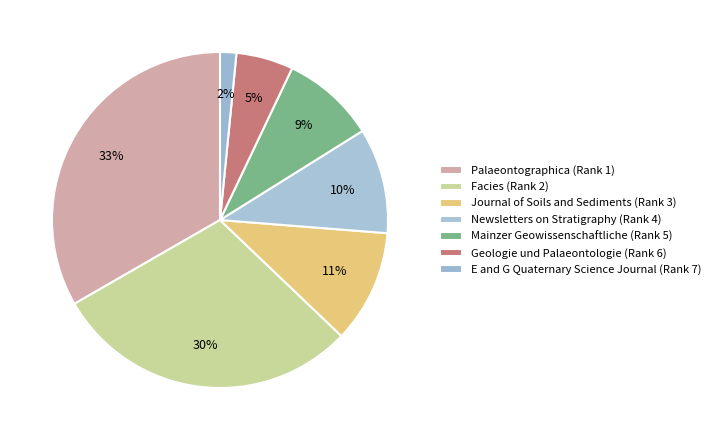

Which slice is the smallest?

E and G Quaternary Science Journal (Rank 7)